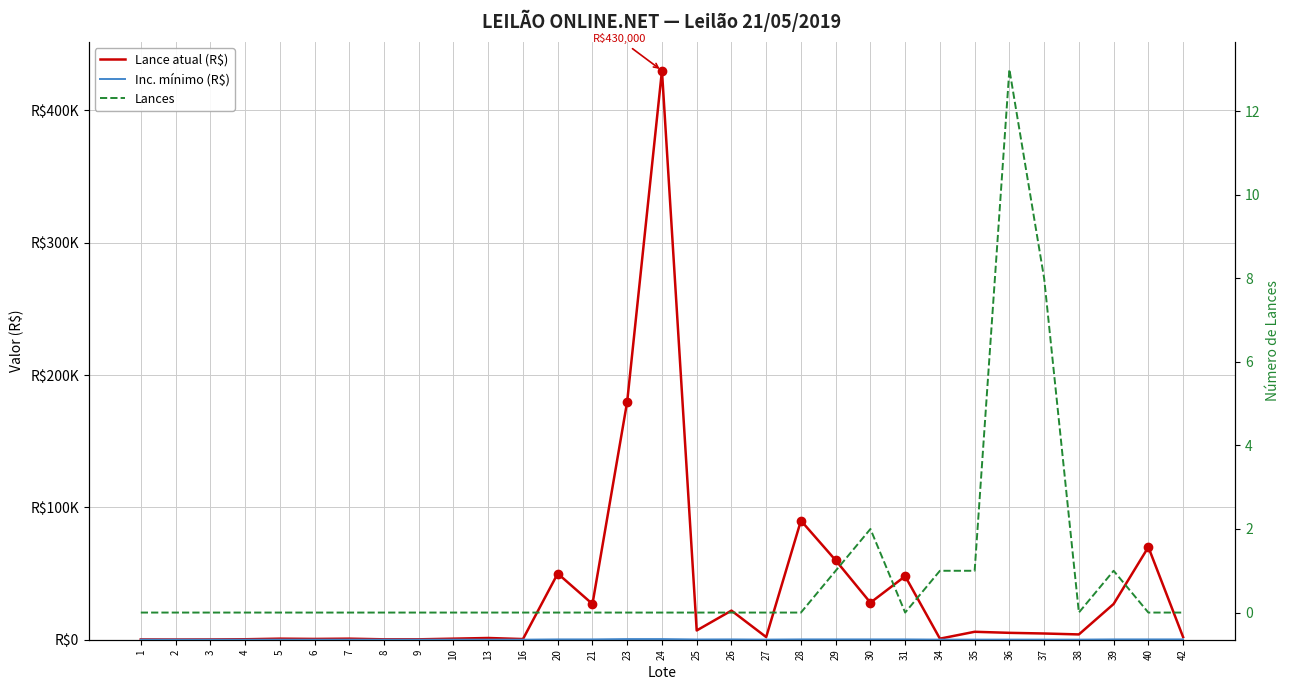

What are all the series names shown in the legend?

Lance atual (R$), Inc. mínimo (R$), Lances